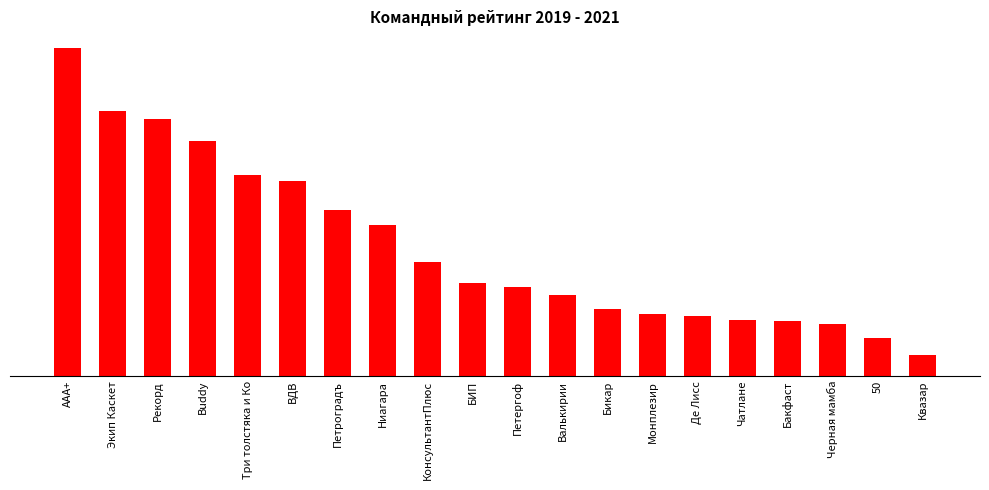

Which category has the highest value across all series?

AAA+